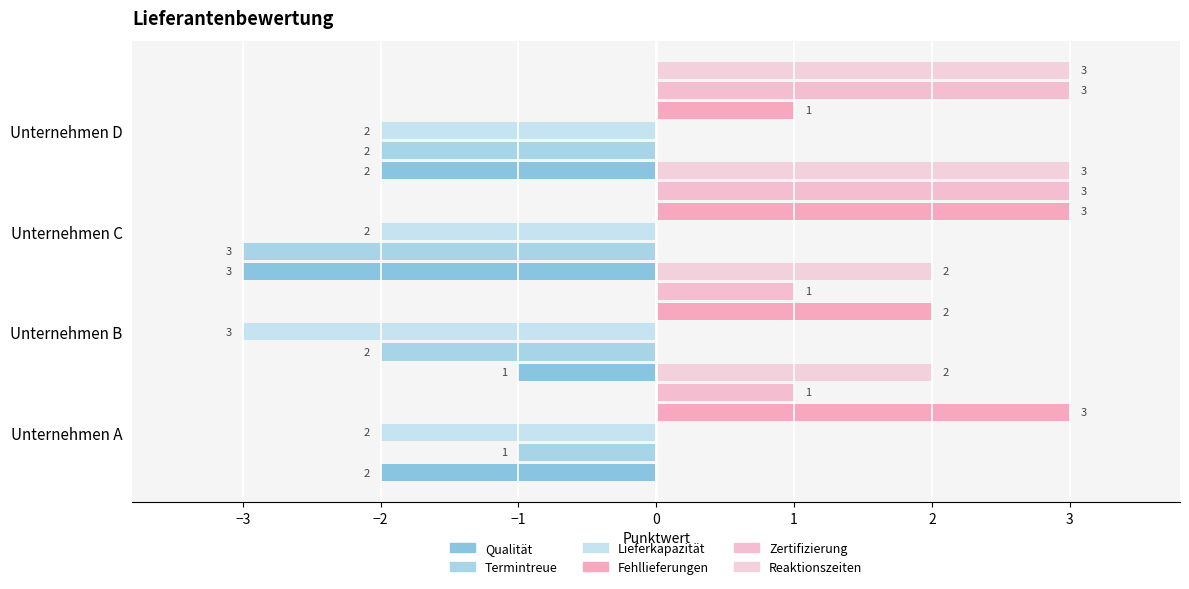

Which series changed the most between −3 and −2?

Qualität